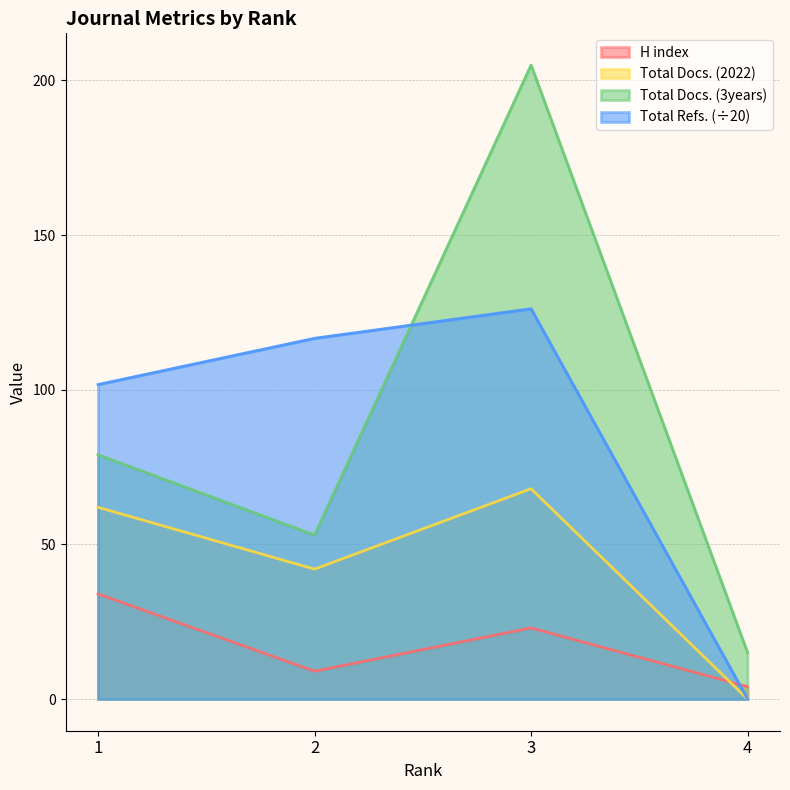

What is the sum of the Total Docs. (2022) values at 1 and 3?

130.0